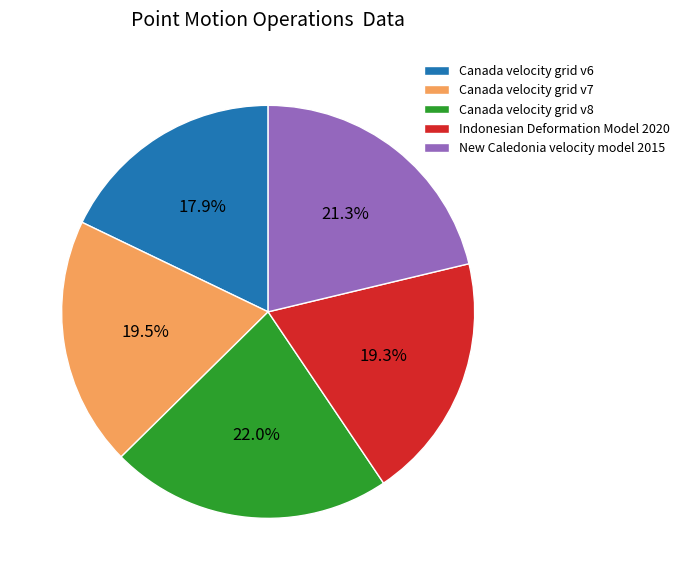

Count the number of slices in the pie.

5